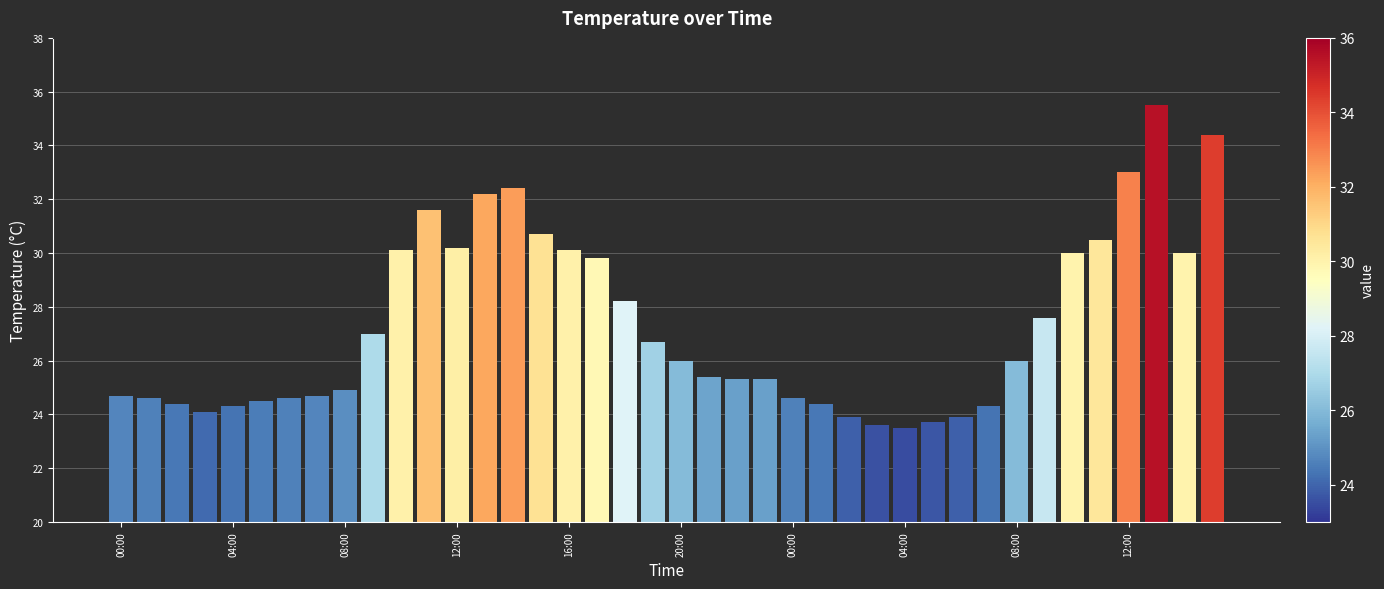

What is the difference between the maximum and minimum values?

12.0